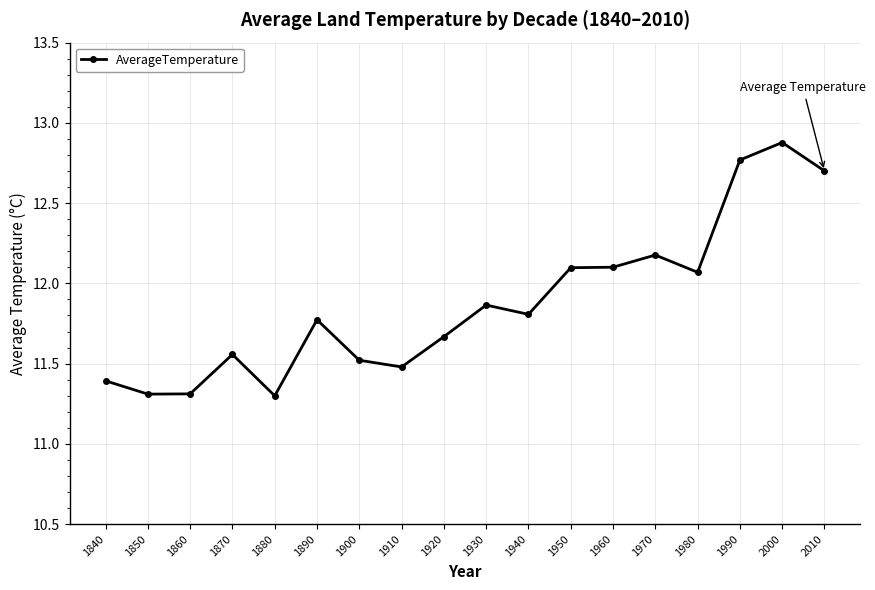

What is the difference between the maximum and minimum values?

1.6